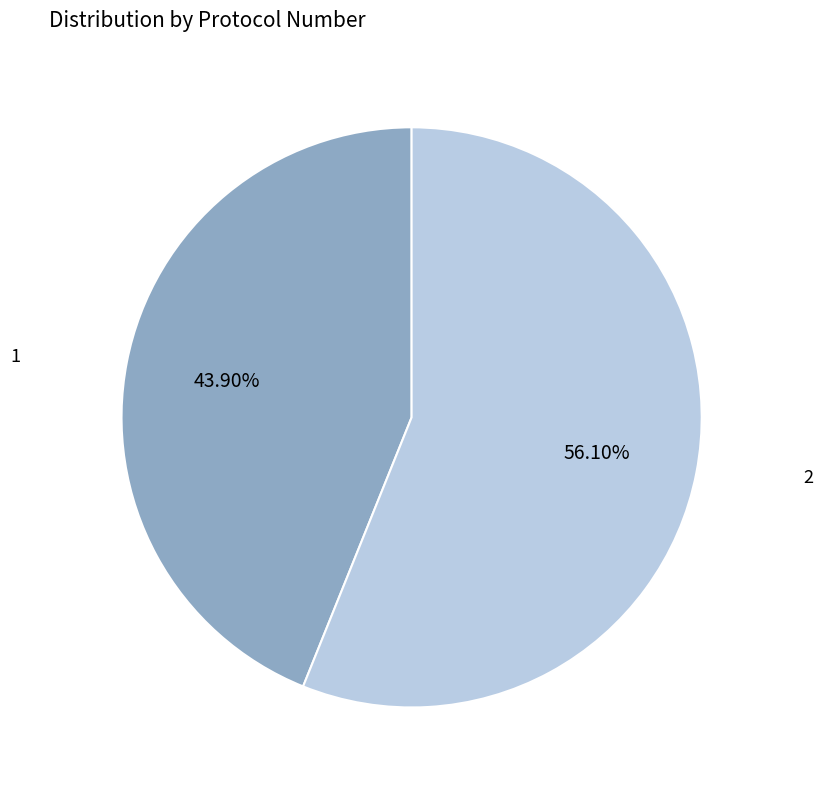

Does any single category account for the majority?

Yes